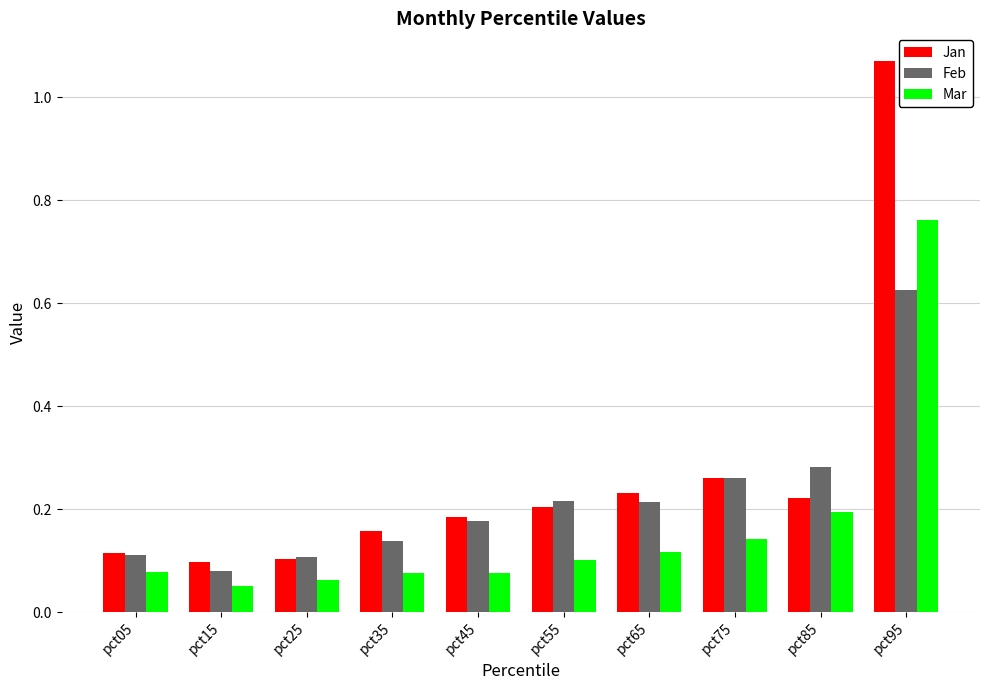

Which series has the widest spread of values?

Jan